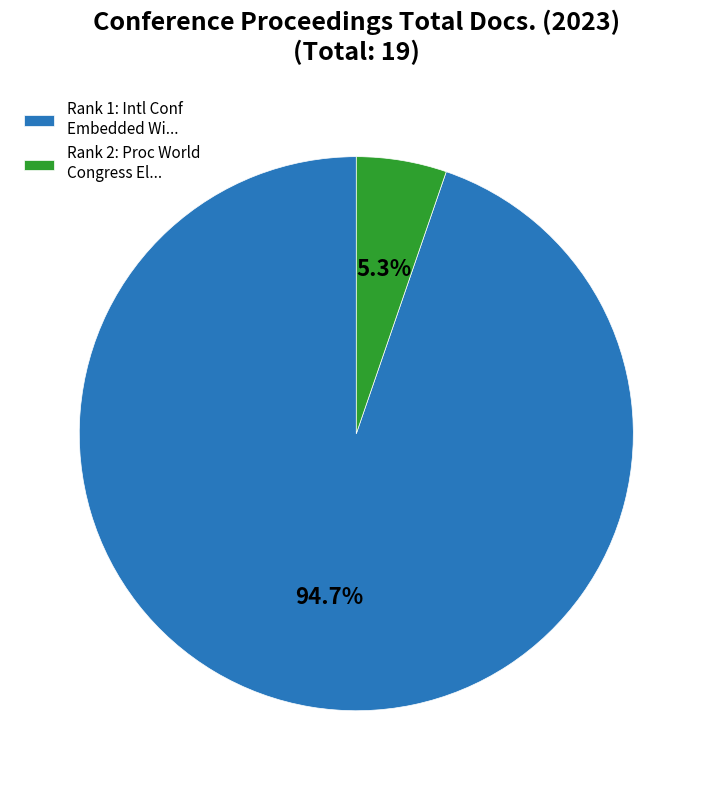

Between Rank 2: Proc World Congress El... and Rank 1: Intl Conf Embedded Wi..., which is larger?

Rank 1: Intl Conf Embedded Wi...